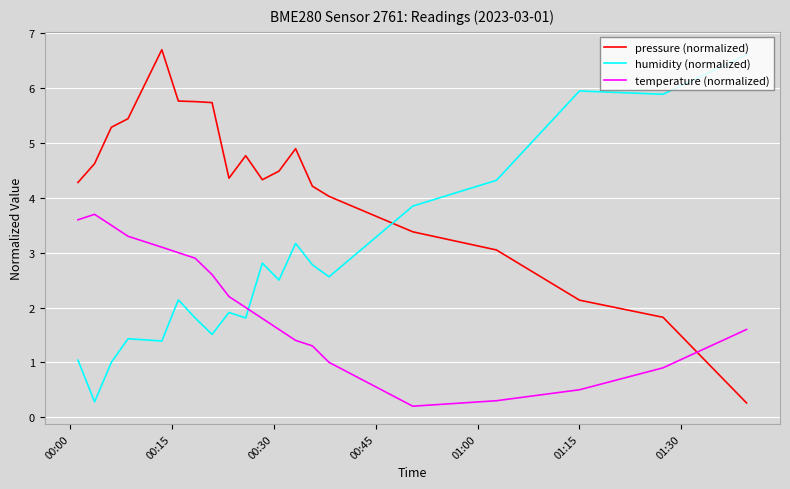

True or false: temperature (normalized) has more than 1 interior local peaks.

False